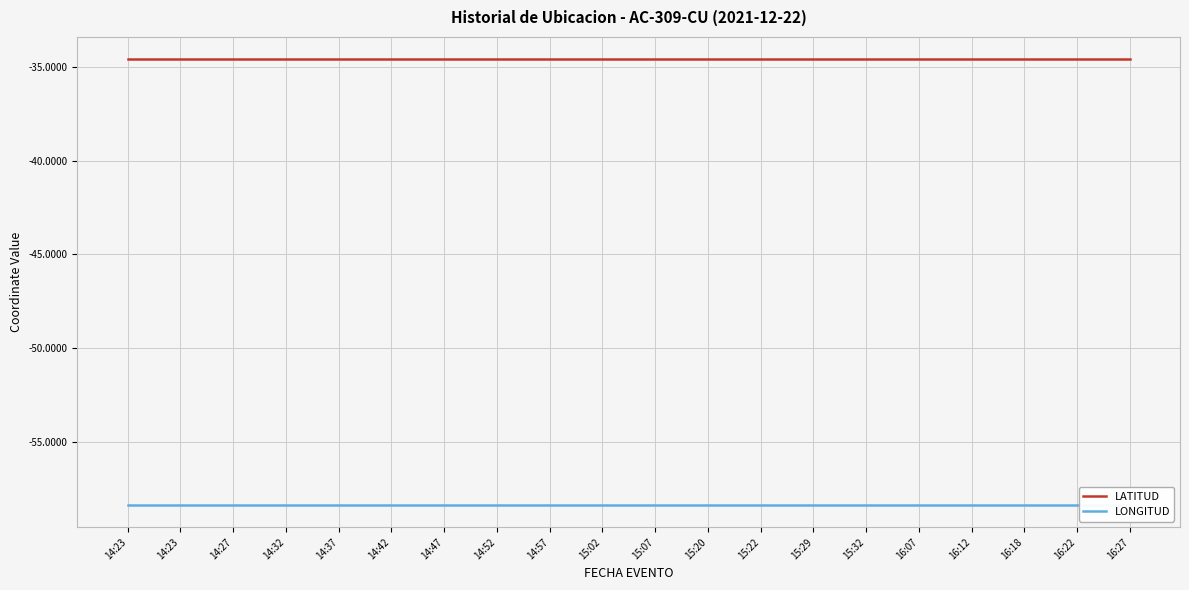

True or false: LATITUD and LONGITUD cross at least once.

False